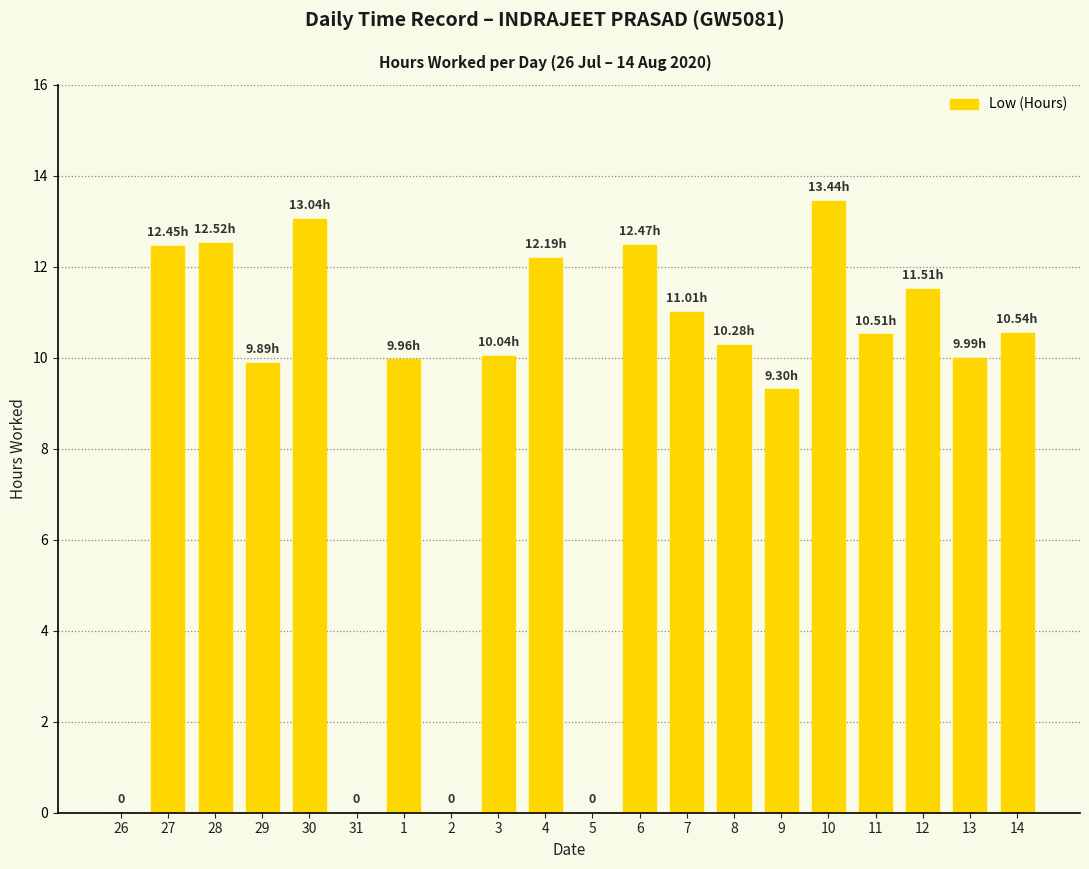

The chart shows a value of 9.1 at 10. True or false?

False